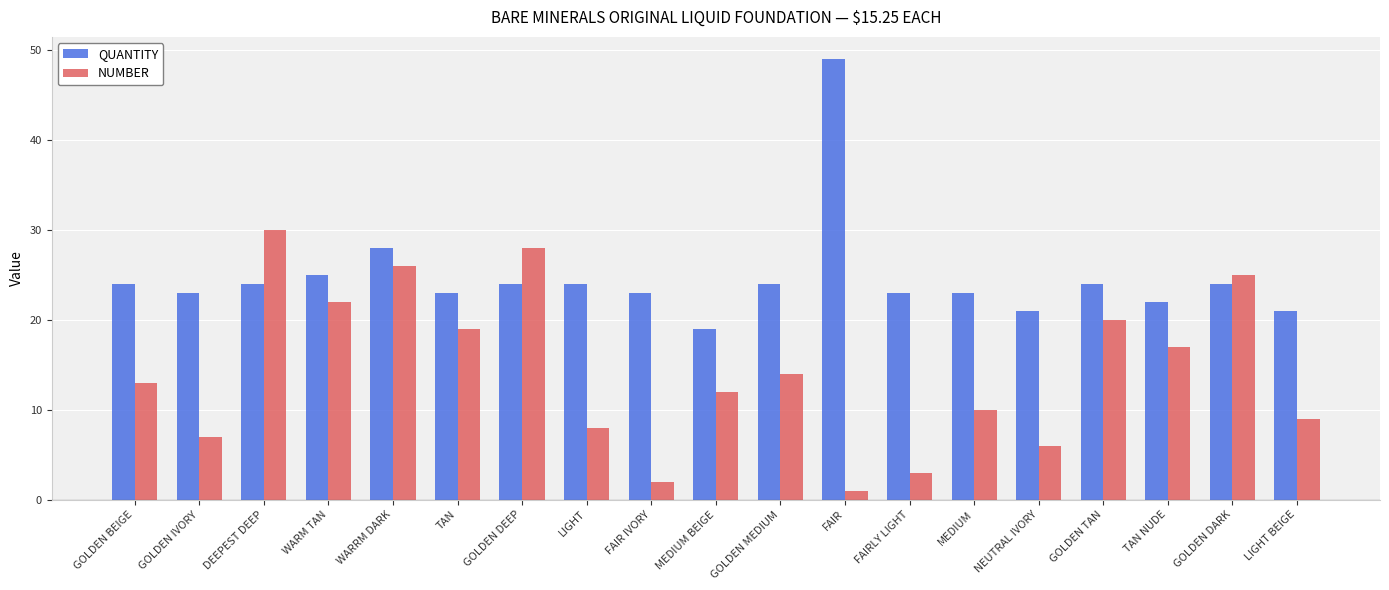

At how many categories does at least one series exceed 16?

19